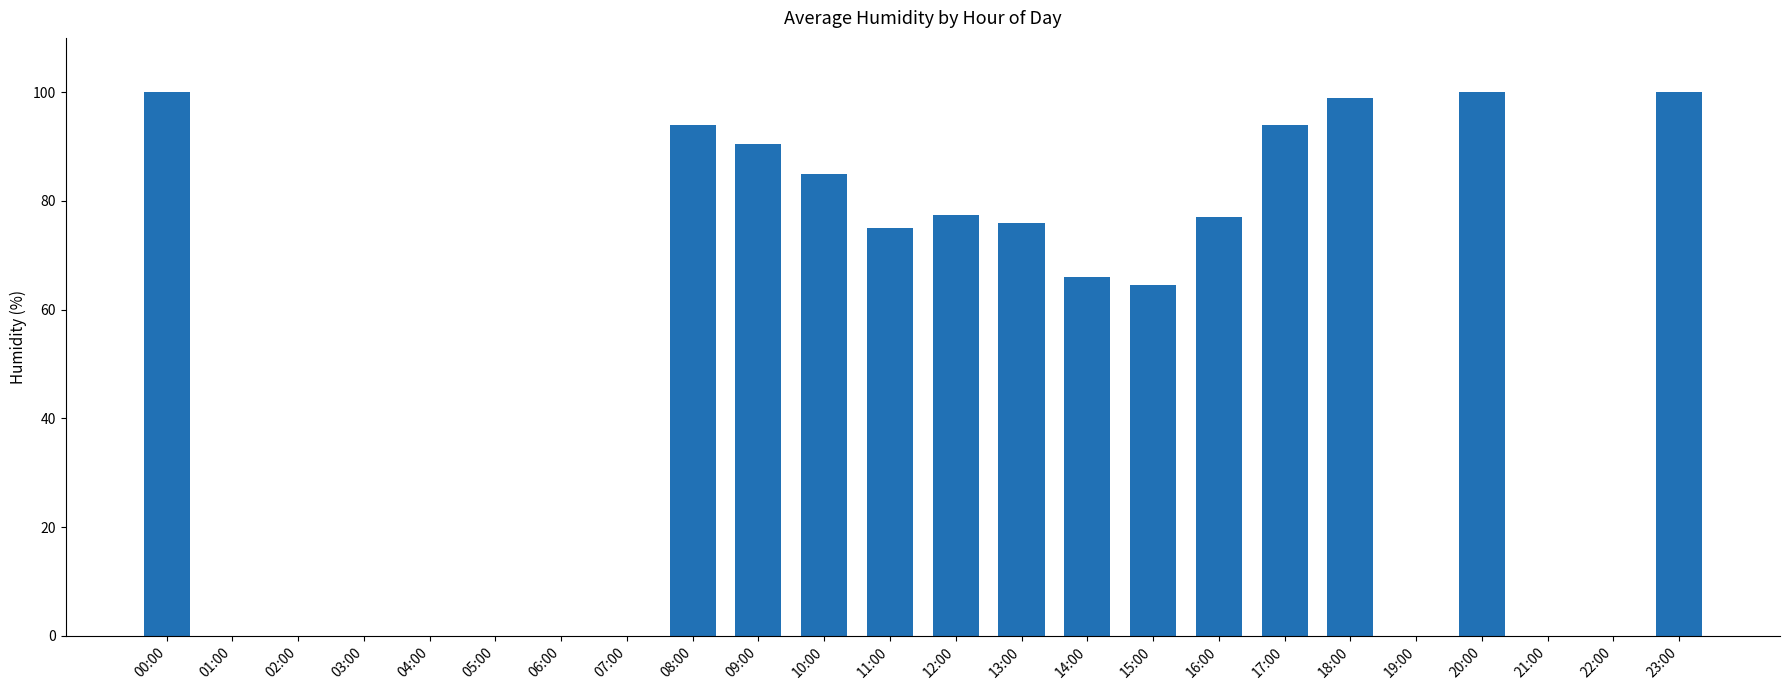

True or false: the data shows 94.0 at 08:00.

True